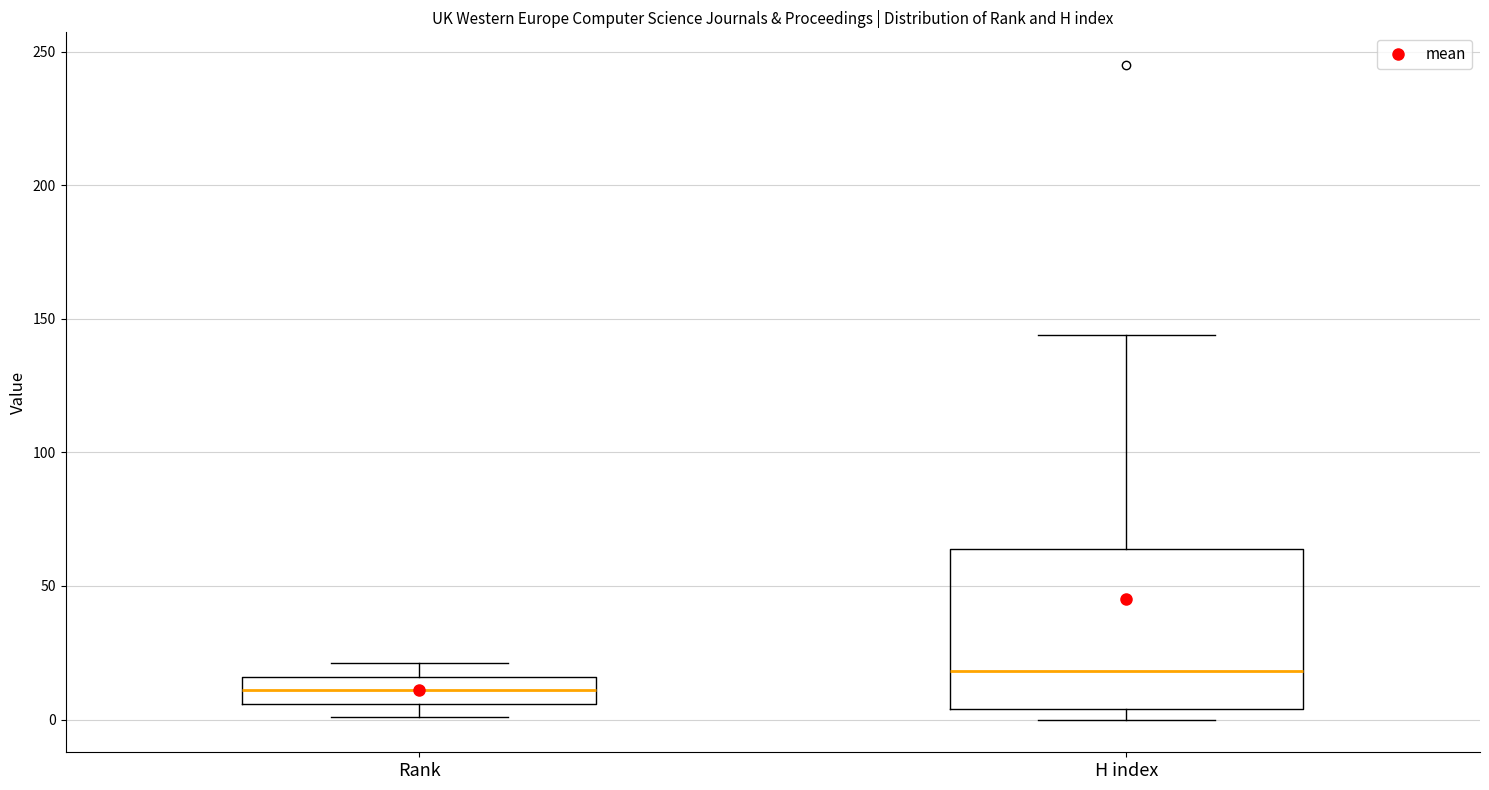

Which box has the highest median line?

H index